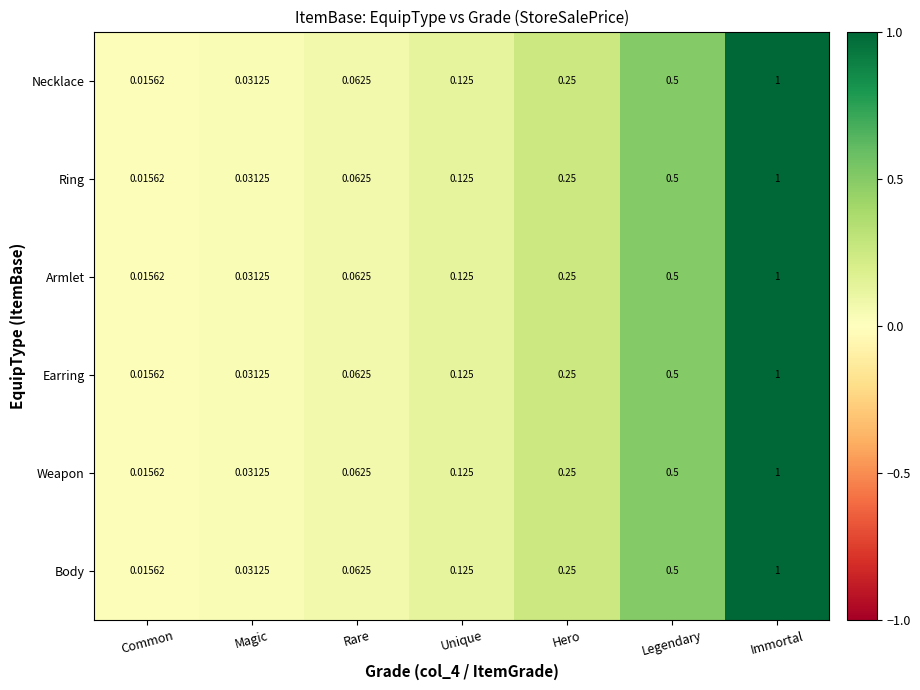

Is the value of Armlet at Hero greater than the value of Ring at Magic?

Yes